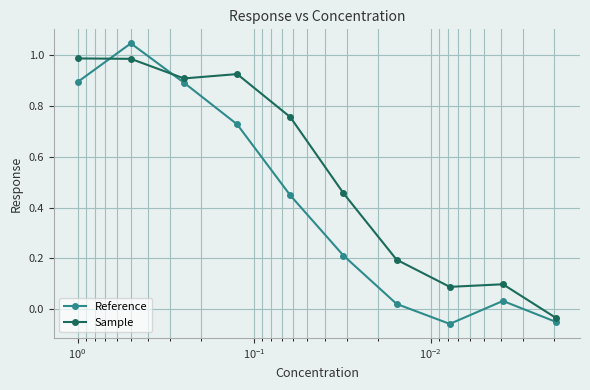

The value of Reference at $\mathdefault{10^{1}}$ is 0.4. True or false?

False